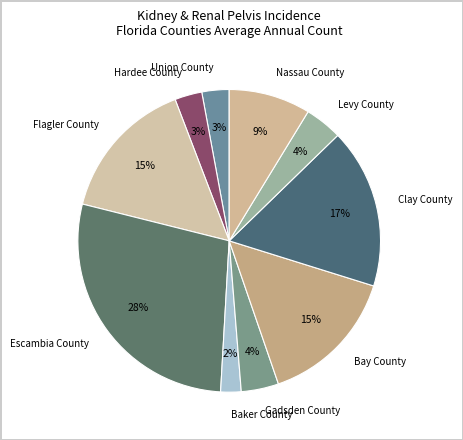

What is the ratio of the value at Bay County to the value at Escambia County?

0.5